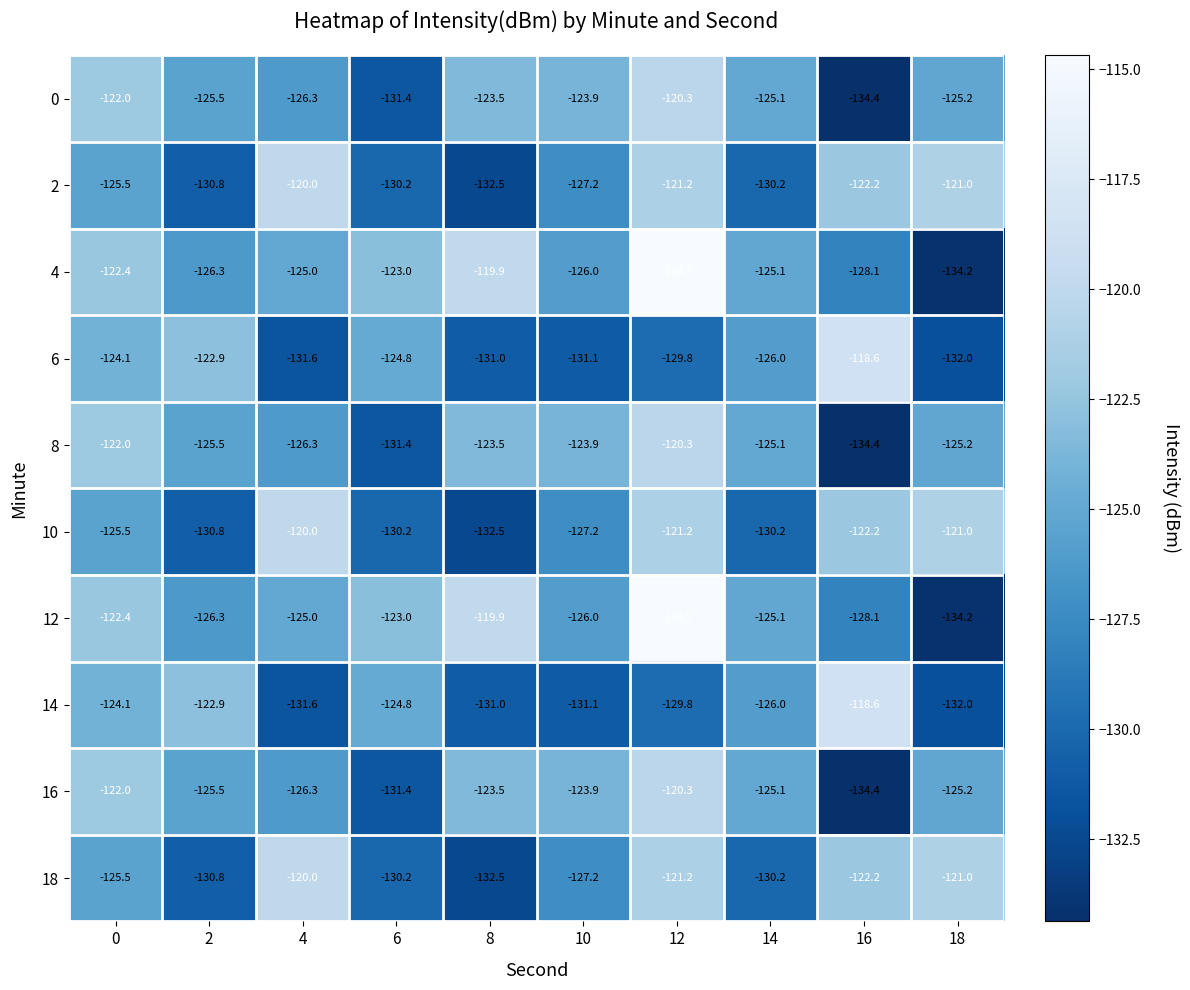

Count the number of data series in this chart.

10